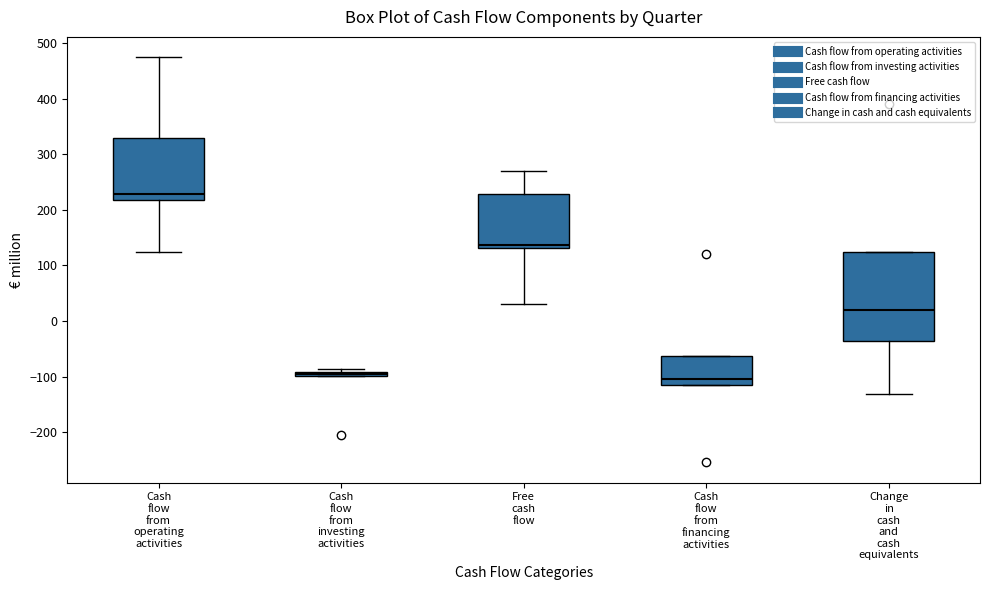

Where does the median line of the box for Free cash flow sit on the y-axis? The values are not printed on the chart, so give them approximately, as read against the axis.

140